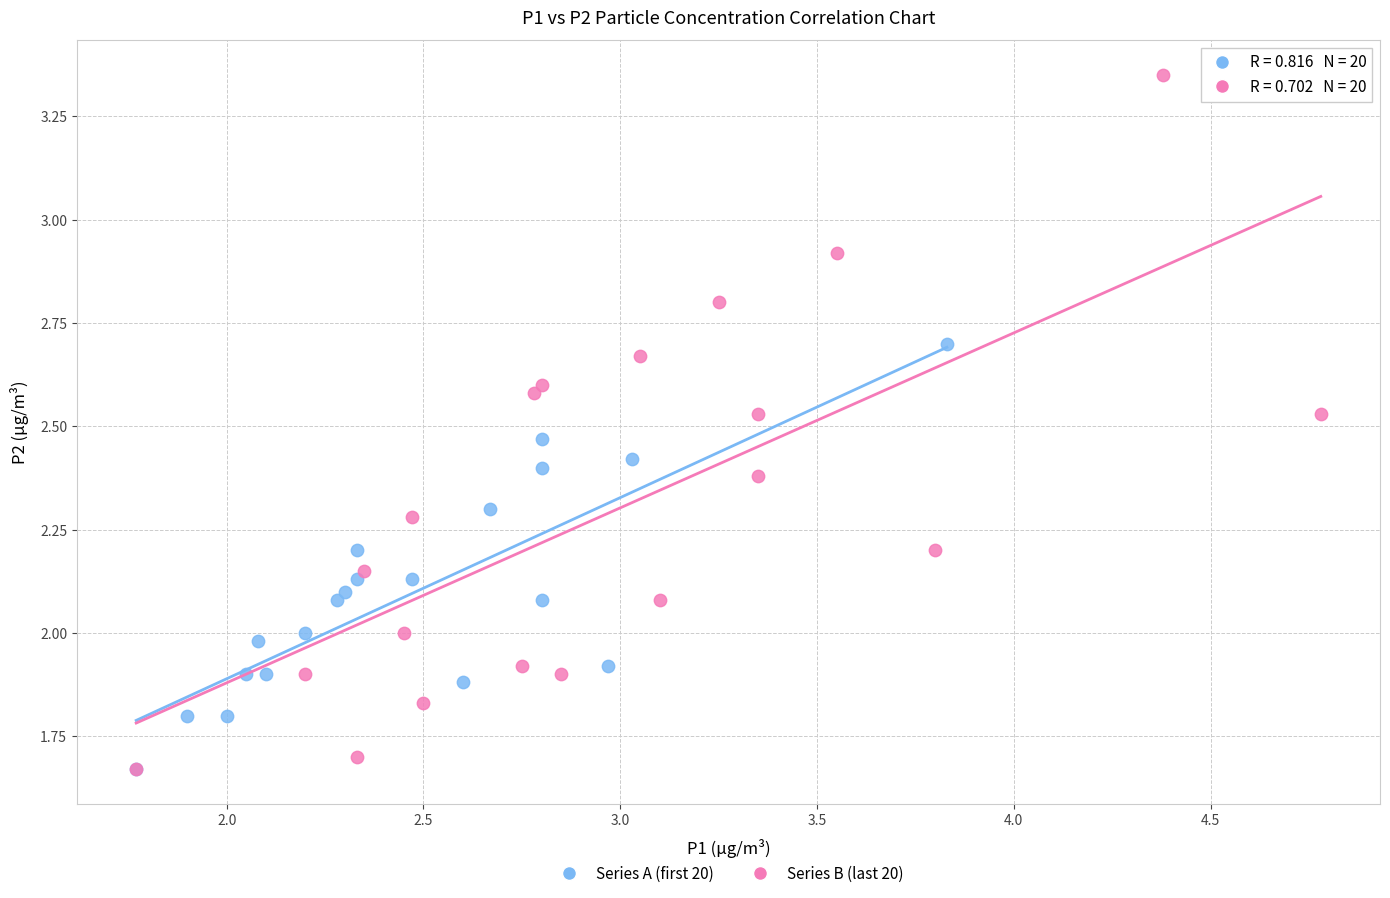

Which series has the largest Y range (max minus min)?

Series B (last 20)